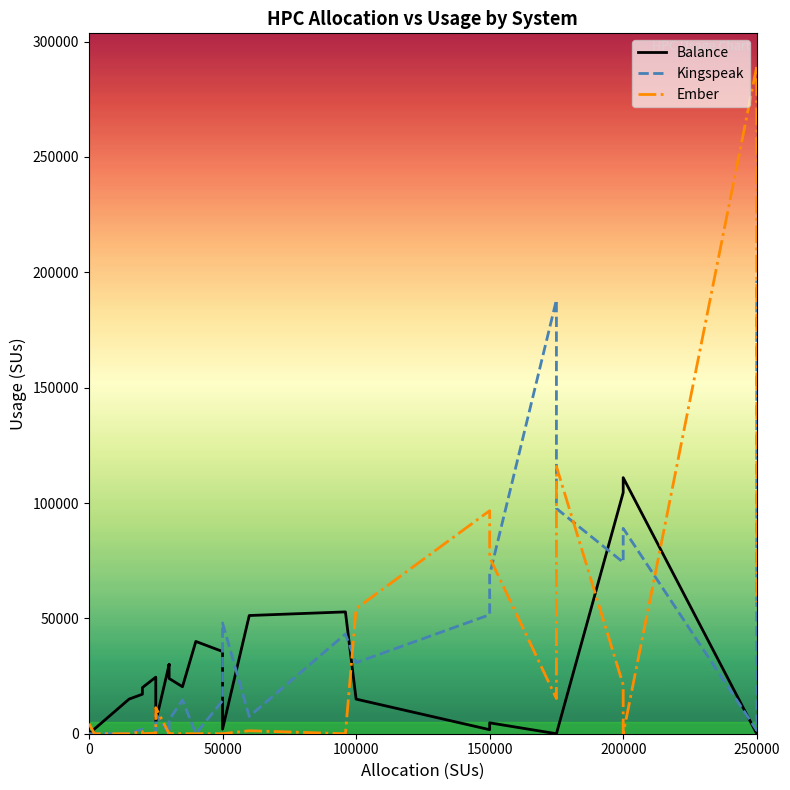

Which series changed the most between 150000 and 200000?

Balance